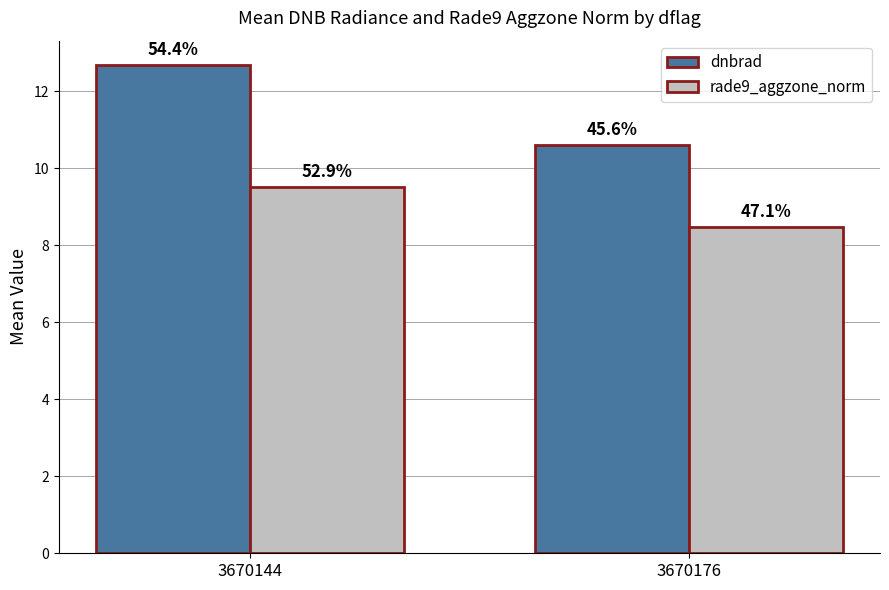

What are all the series names shown in the legend?

dnbrad, rade9_aggzone_norm